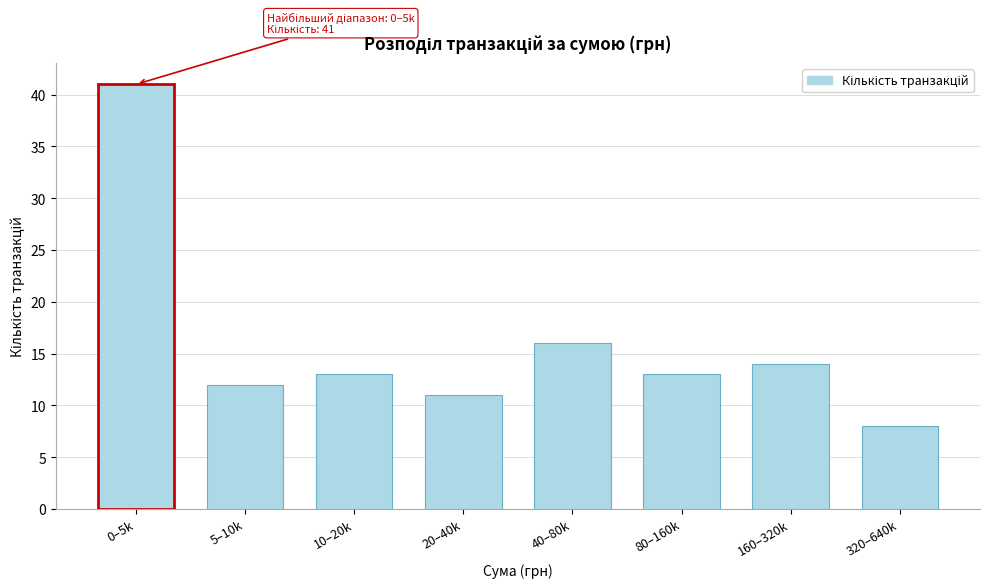

Reading right to left, list all the values displayed in this chart.

8	14	13	16	11	13	12	41